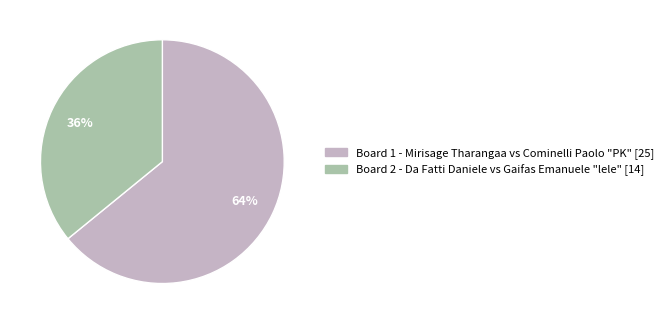

What is the smallest slice in the pie chart?

Board 2 - Da Fatti Daniele vs Gaifas Emanuele "lele" [14]